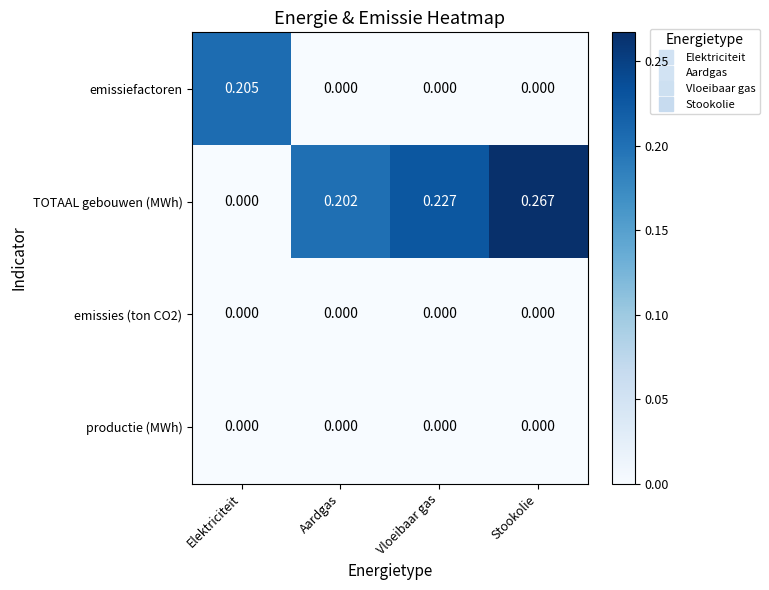

Which series has the largest total across all categories?

TOTAAL gebouwen (MWh)